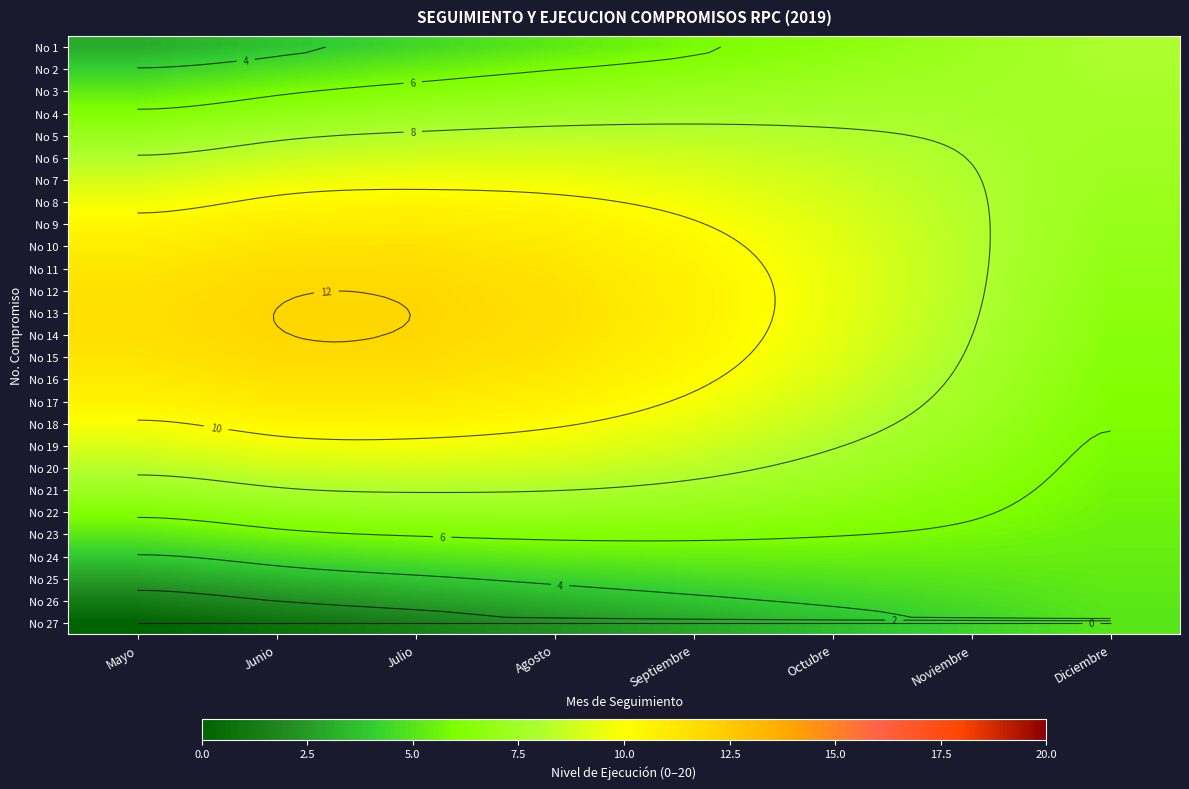

At which category does the chart reach its peak across all series?

Junio